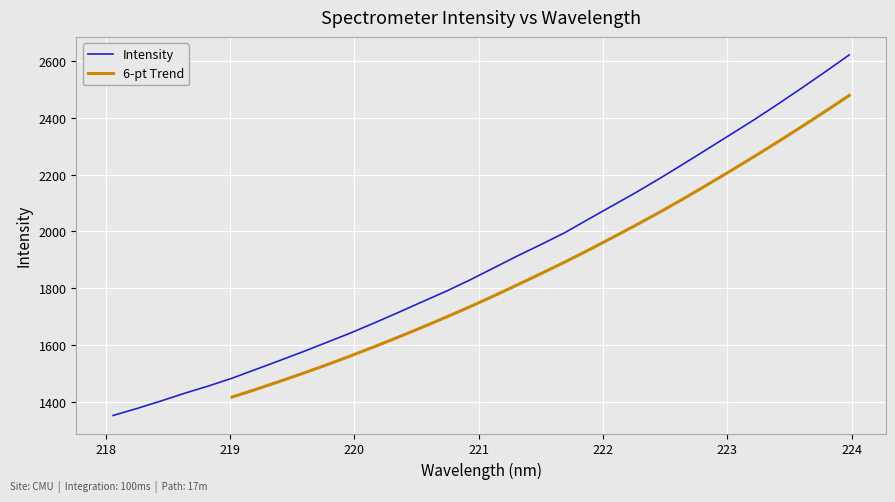

What is the maximum value shown in the chart?

2620.3